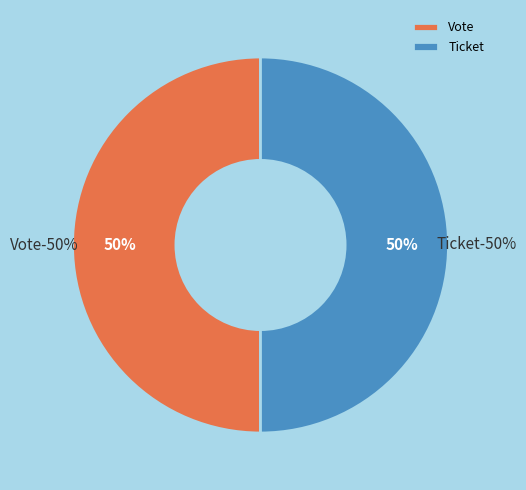

What is the smallest slice in the pie chart?

Ticket (io_index=0)